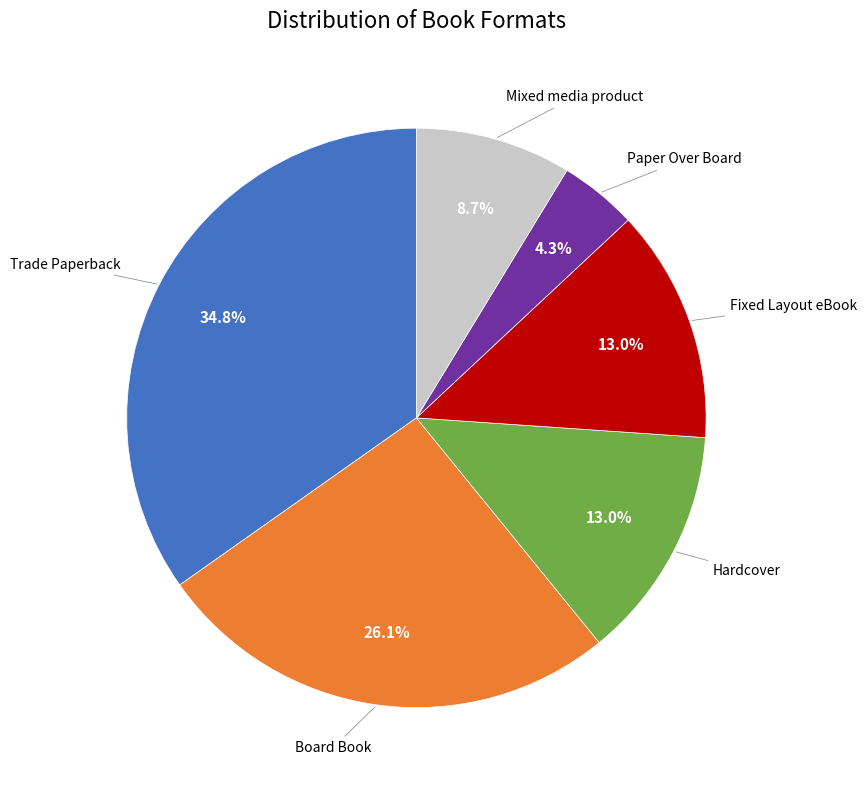

Is there a majority slice in this chart?

No